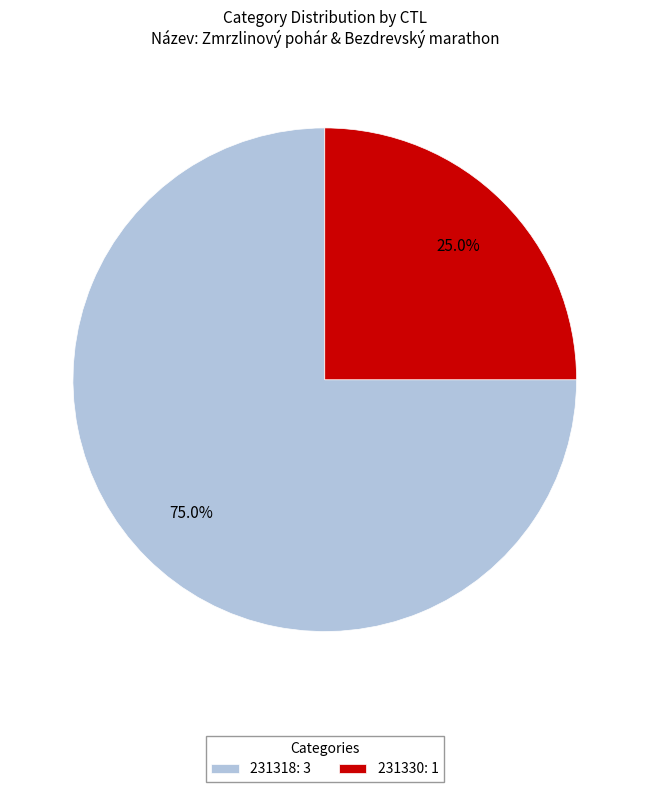

What is the ratio of the value at 231318 to the value at 231330?

3.0